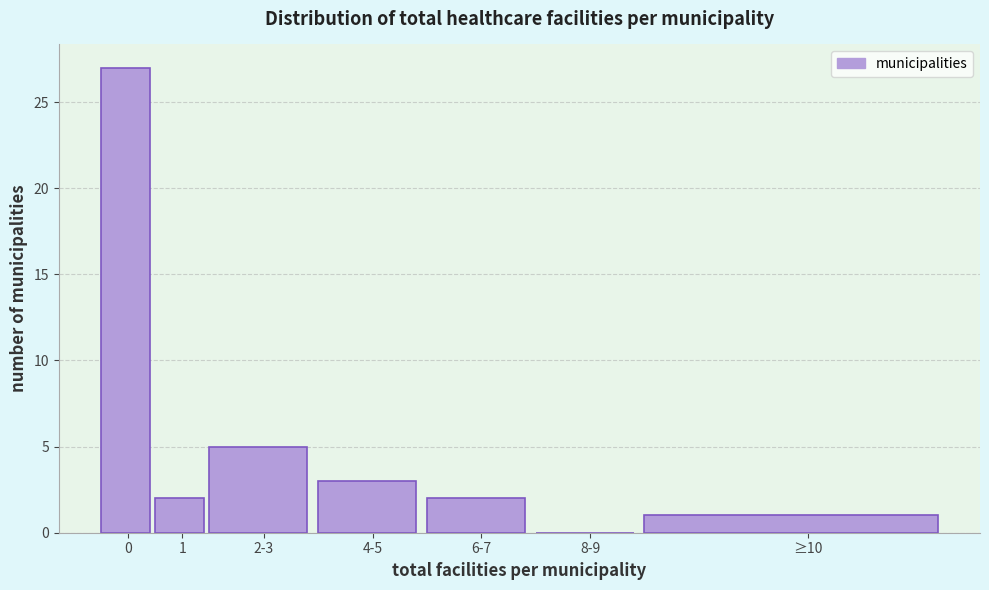

Reading left to right, list all the values displayed in this chart.

0=27	1=2	2-3=5	4-5=3	6-7=2	8-9=0	≥10=1